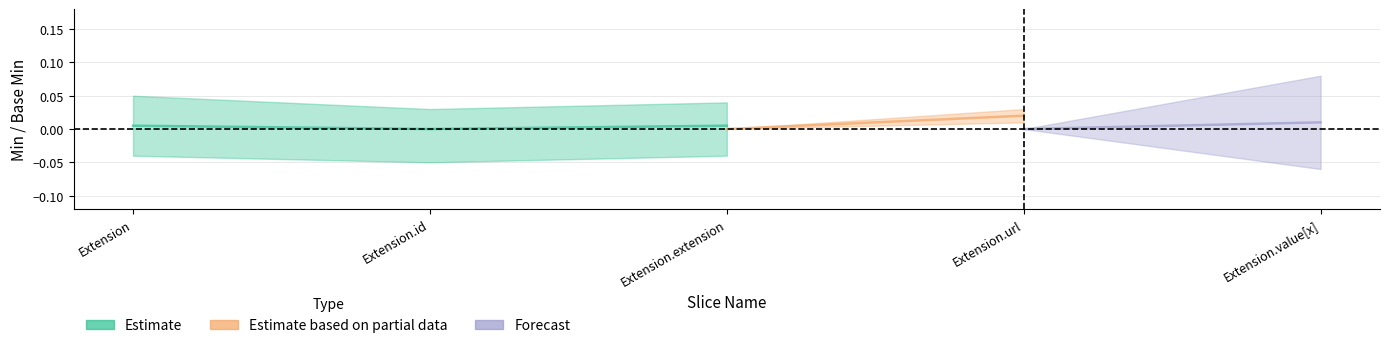

True or false: Min and Base Min intersect in this chart.

False